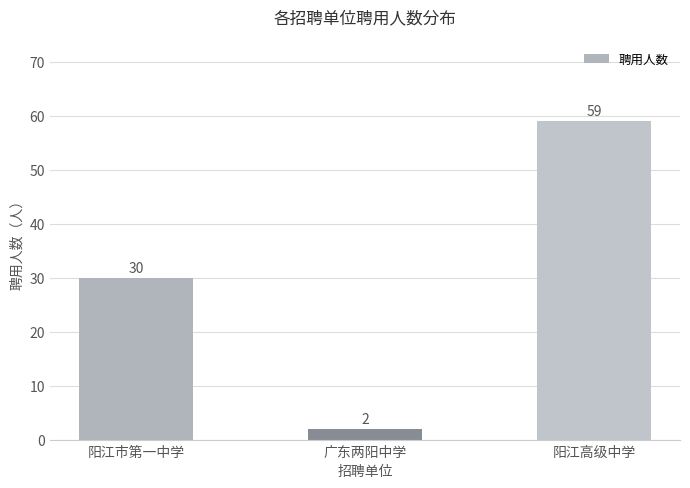

At which category does the chart reach its minimum across all series?

广东两阳中学